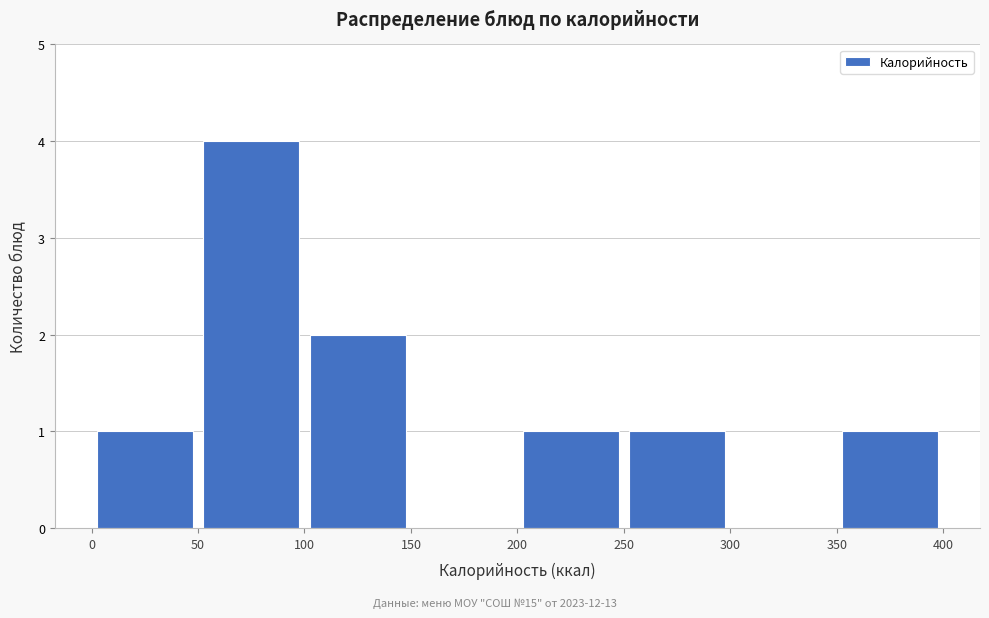

How tall is the bar that spans 100 to 150 on the x-axis? The values are not printed on the chart, so give them approximately, as read against the axis.

2